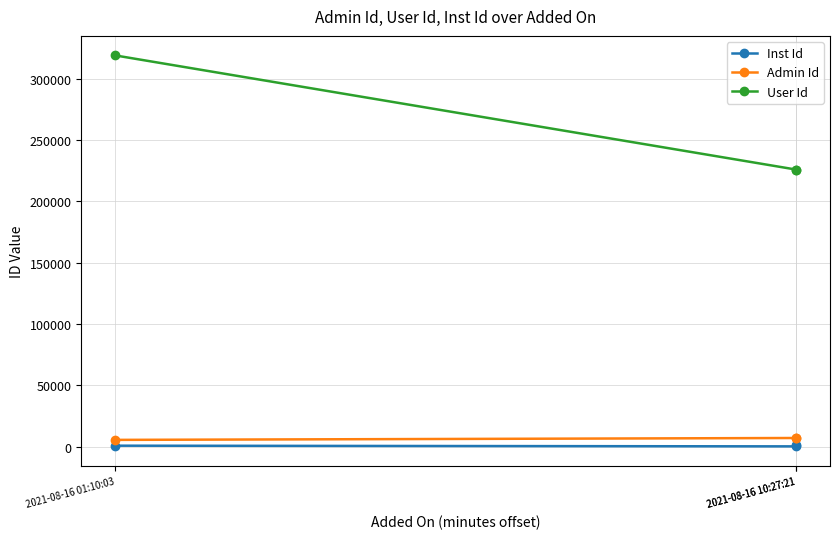

Which category has the lowest value in the Admin Id series?

2021-08-16 01:10:03